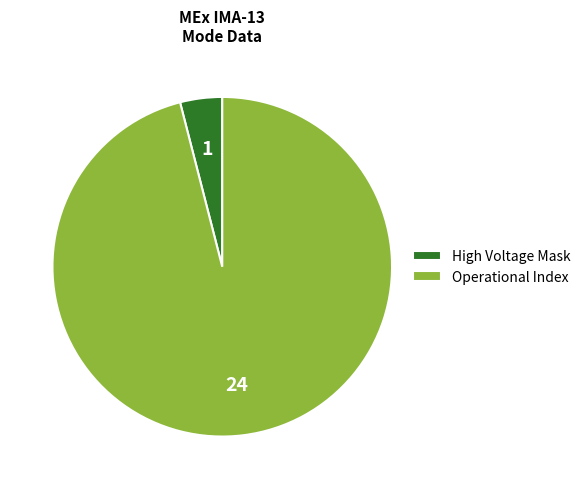

Is there a majority slice in this chart?

Yes